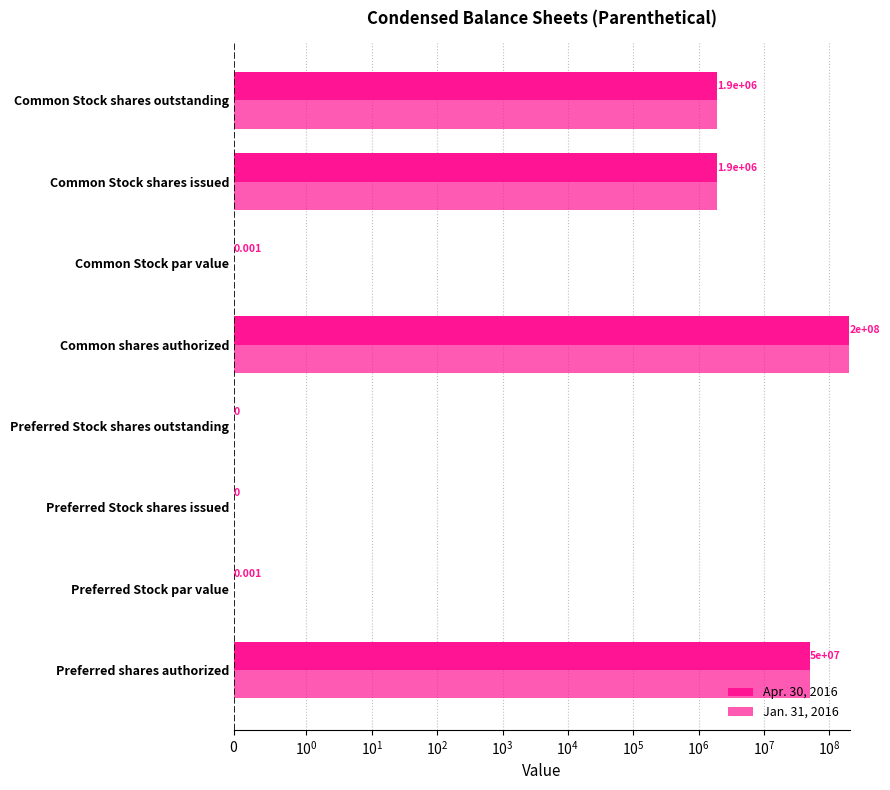

The Jan. 31, 2016 series shows 10358354.8 at Preferred shares authorized. True or false?

False